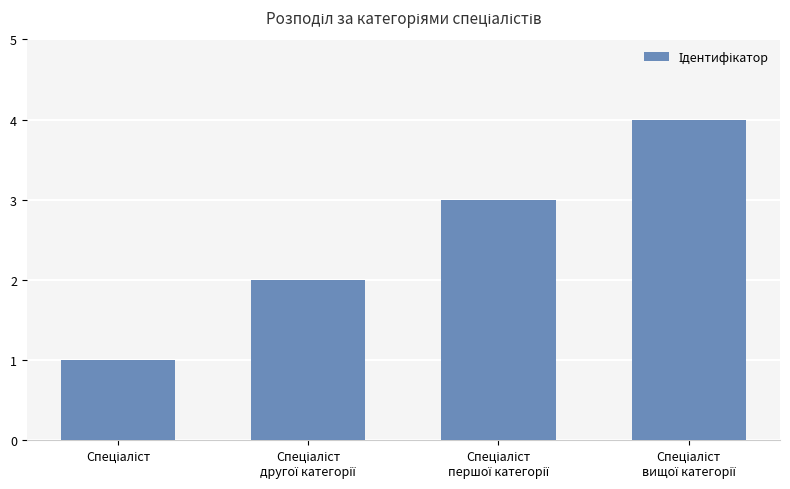

What is the minimum value shown in the chart?

1